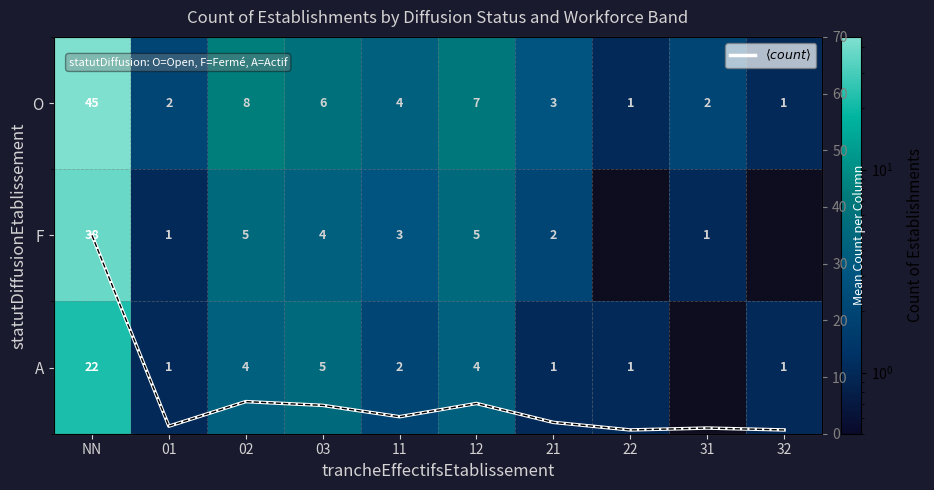

What is the difference between the second highest and second lowest values in the $\langle count \rangle$ series?

5.0